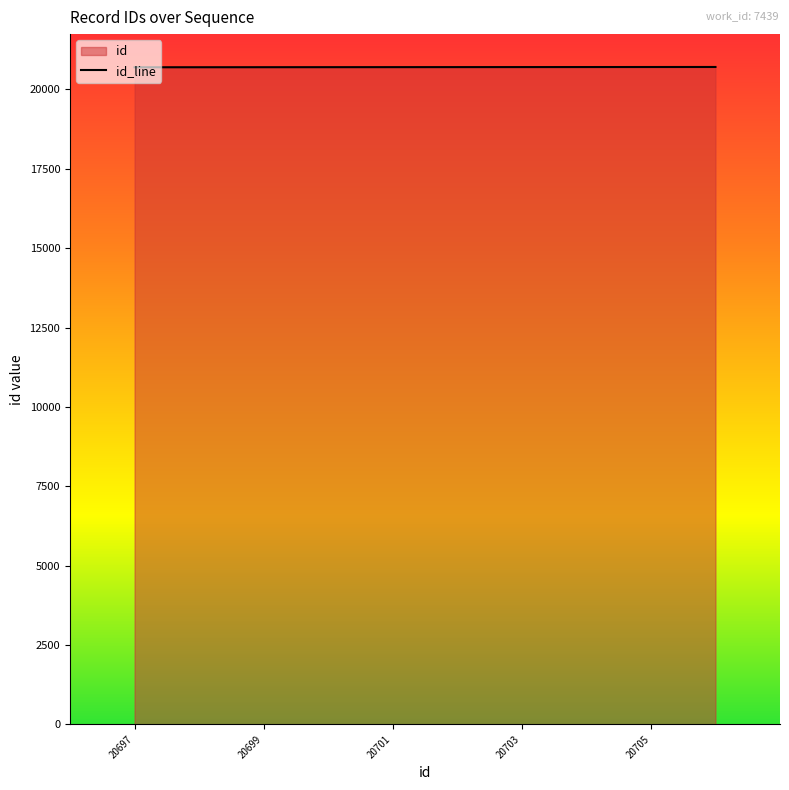

True or false: the data shows 20697 at 20697.

True